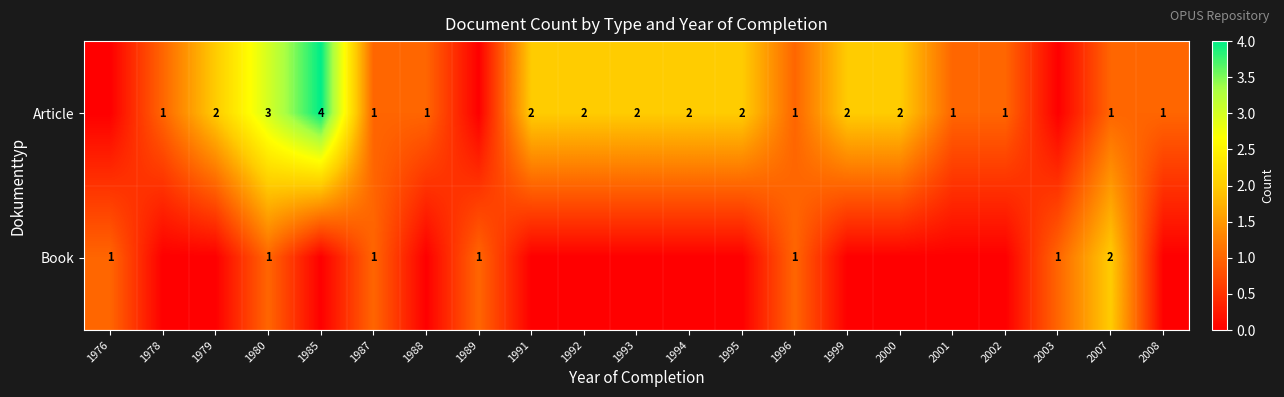

The value of Article at 2007 is 2. True or false?

False